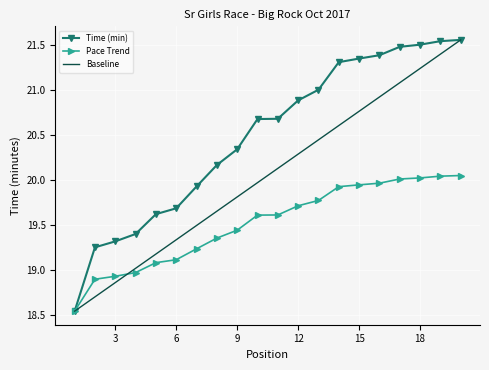

Which series has the largest total across all categories?

Time (min)